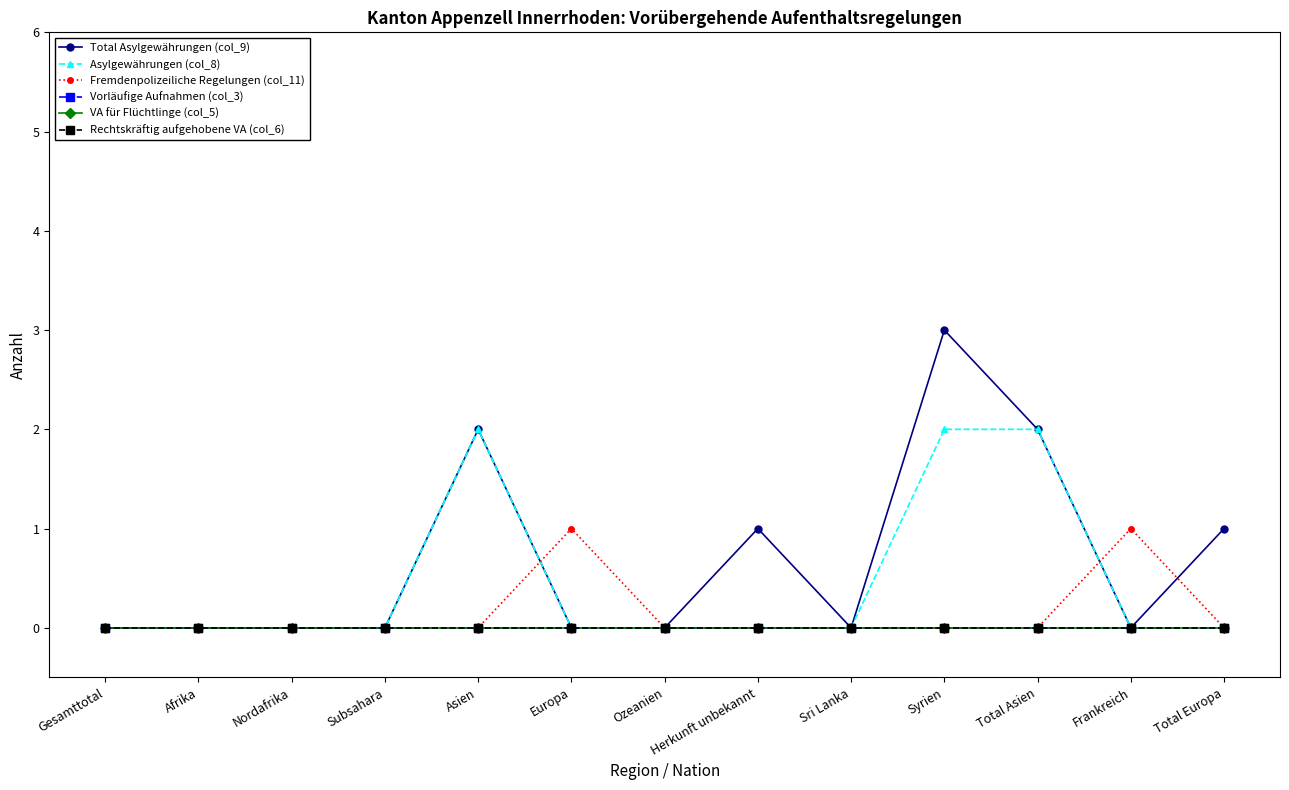

Is this an area chart (filled region under the line)?

No